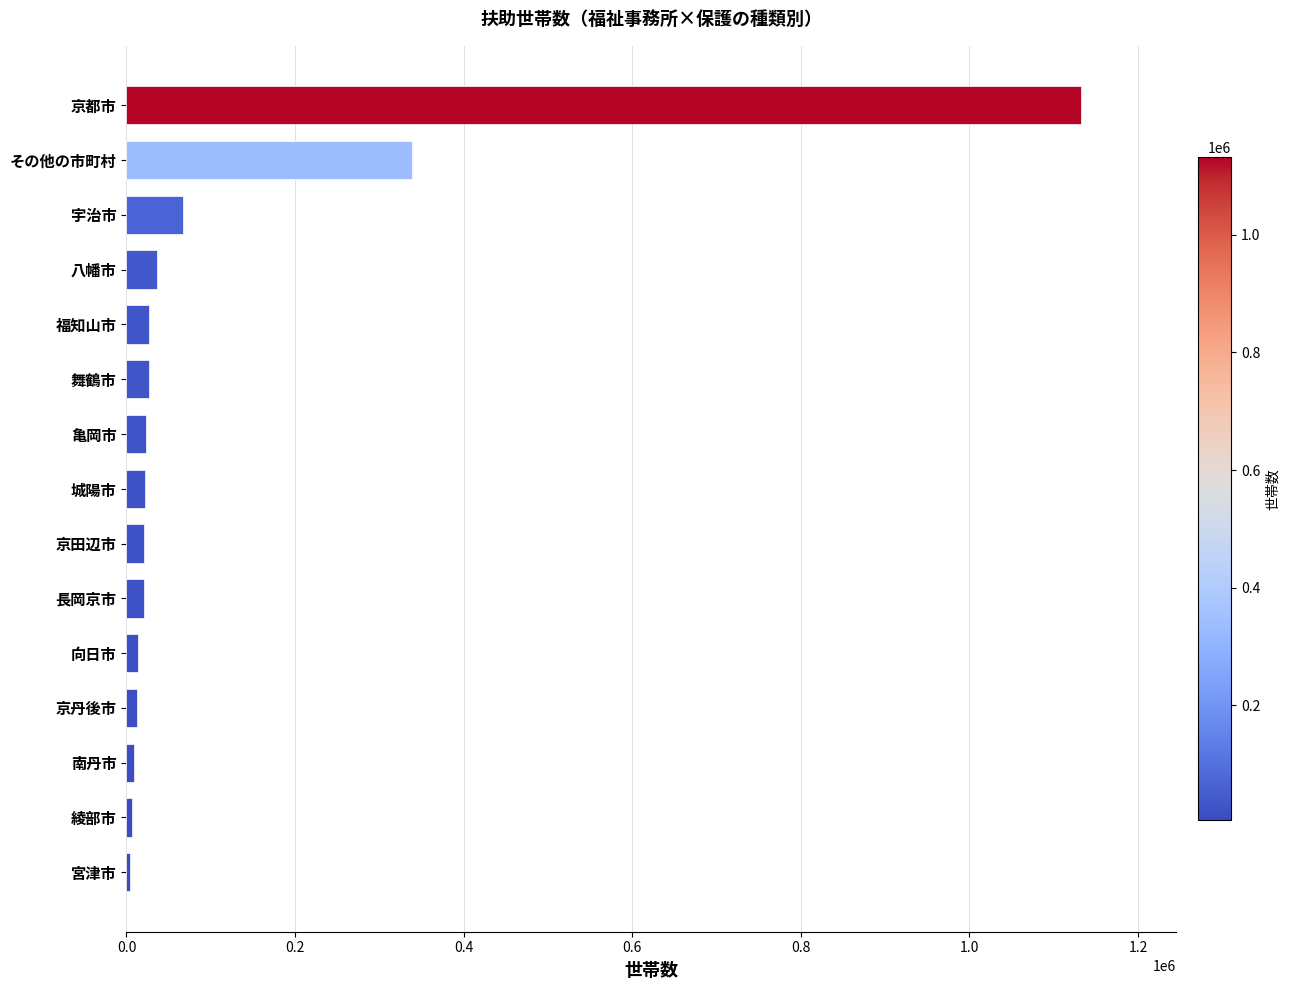

Between 京丹後市 and 宇治市, which is larger?

宇治市